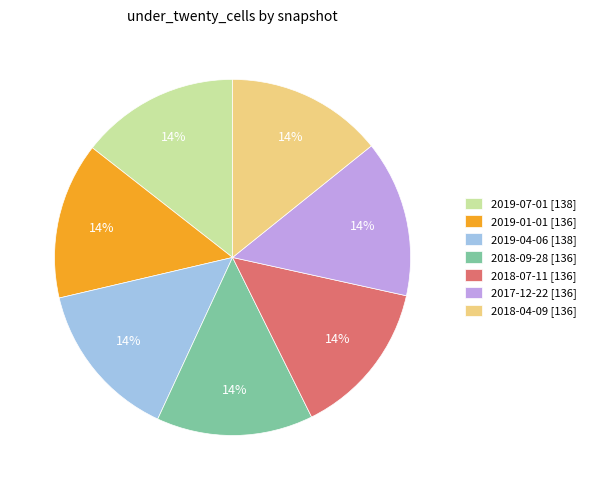

What is the ratio of the value at 2017-12-22 [136] to the value at 2019-01-01 [136]?

1.0